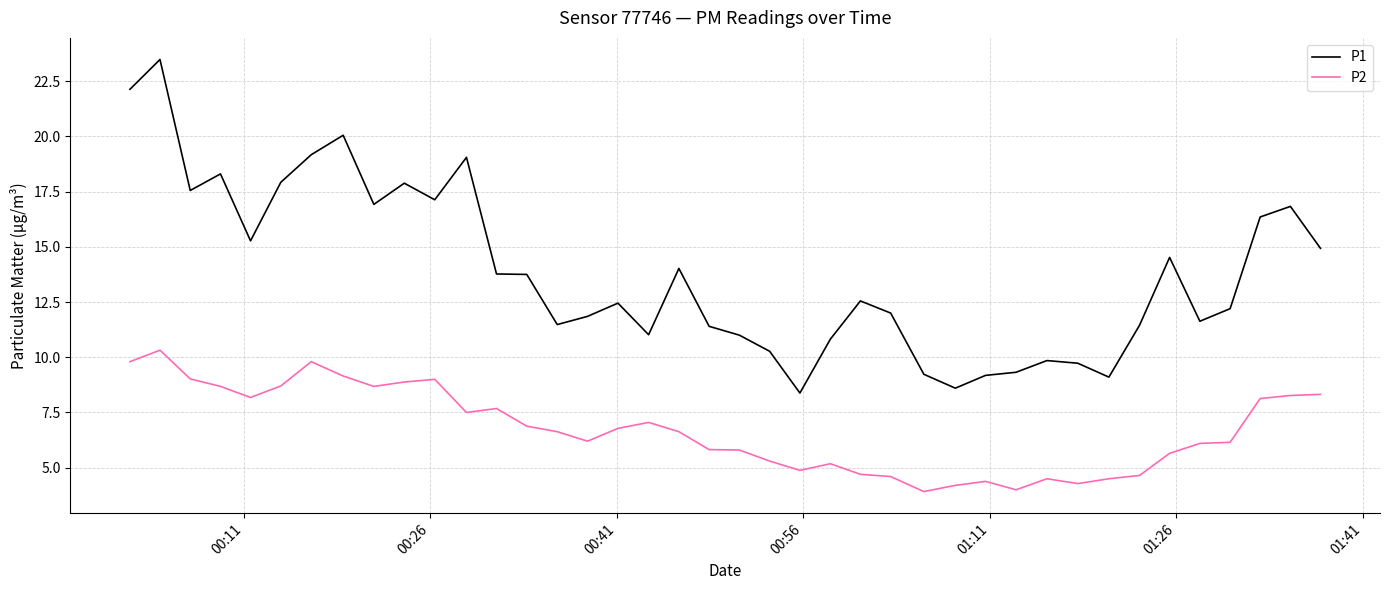

What is the difference between the maximum and minimum values in the P1 series?

15.1